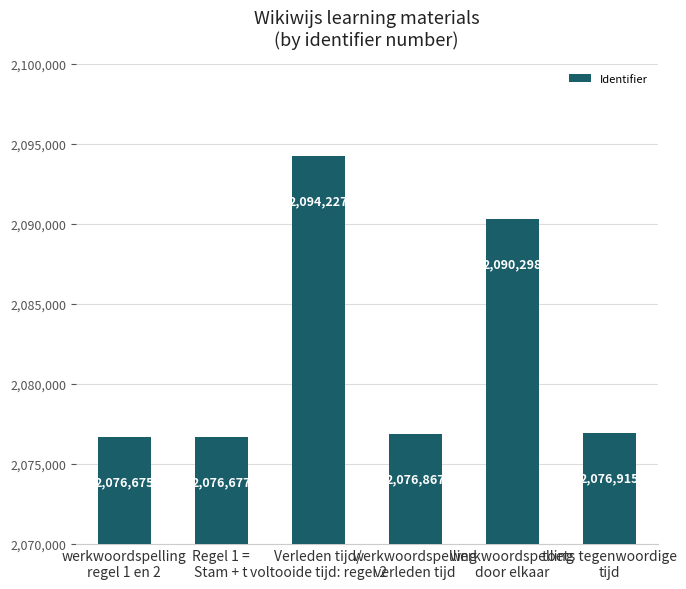

Rank the categories by value from highest to lowest.

Verleden tijd/
voltooide tijd: regel 2, werkwoordspelling
door elkaar, toets tegenwoordige
tijd, werkwoordspelling
verleden tijd, Regel 1 =
Stam + t, werkwoordspelling
regel 1 en 2